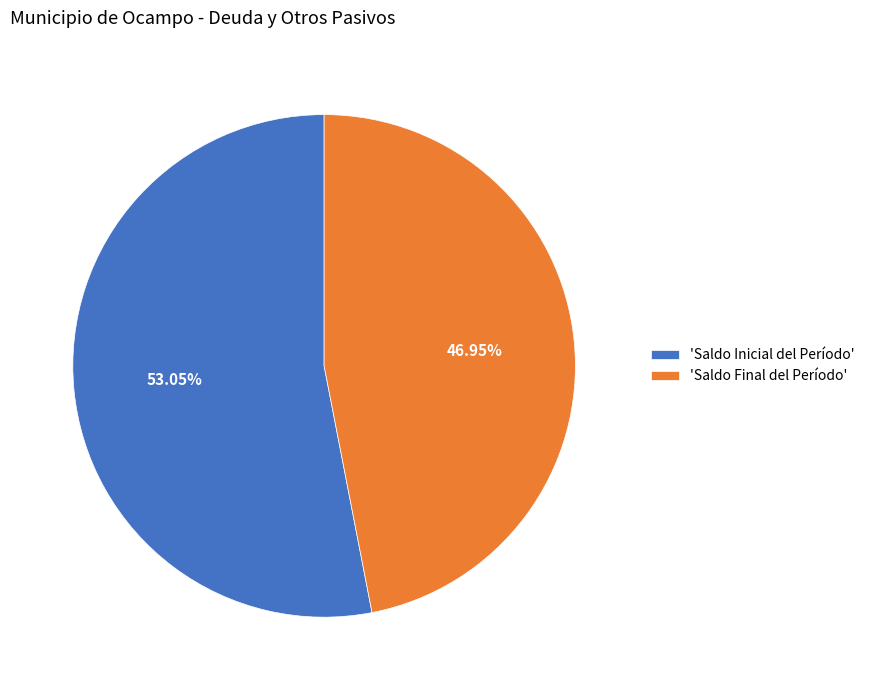

Count the number of slices in the pie.

2